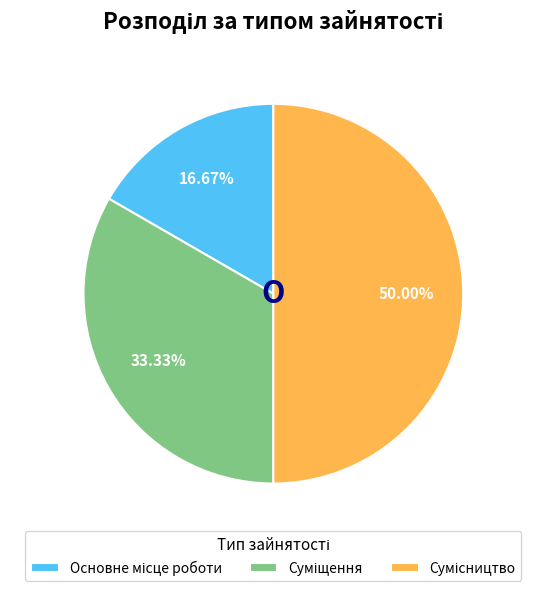

Count the number of slices in the pie.

3